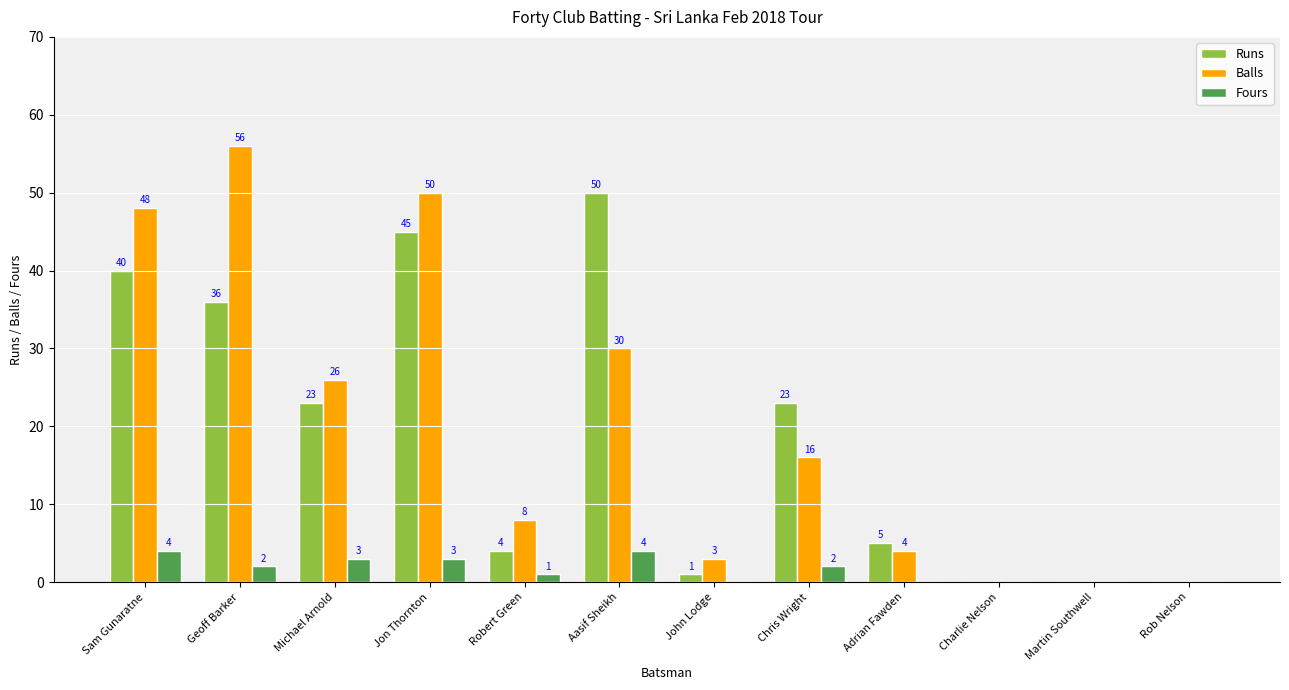

How many series are shown in this chart?

3